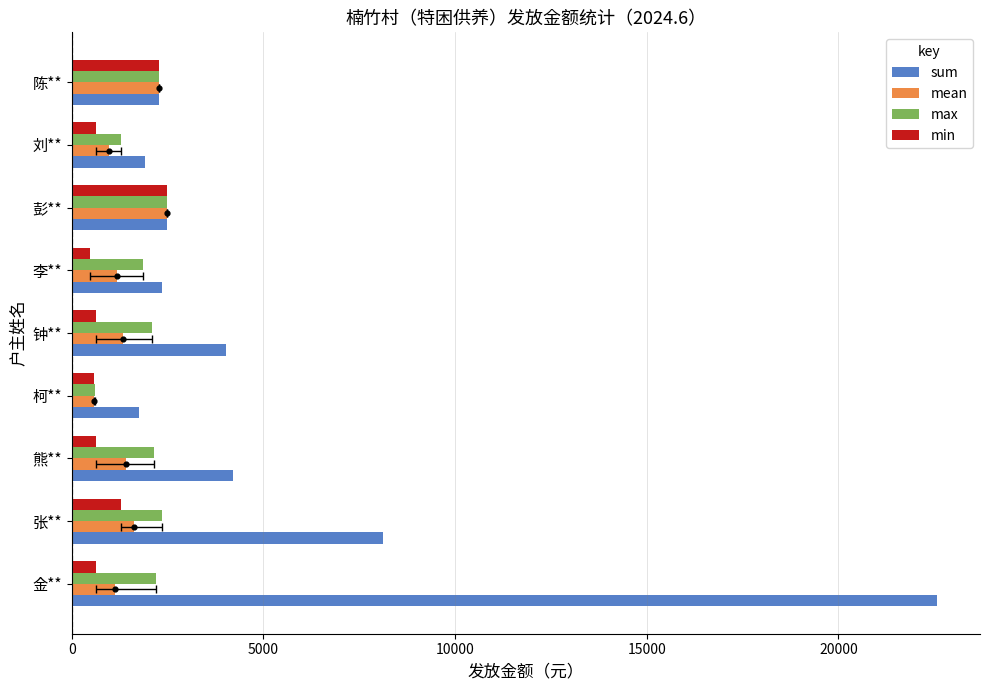

At how many categories does at least one series exceed 16333?

1